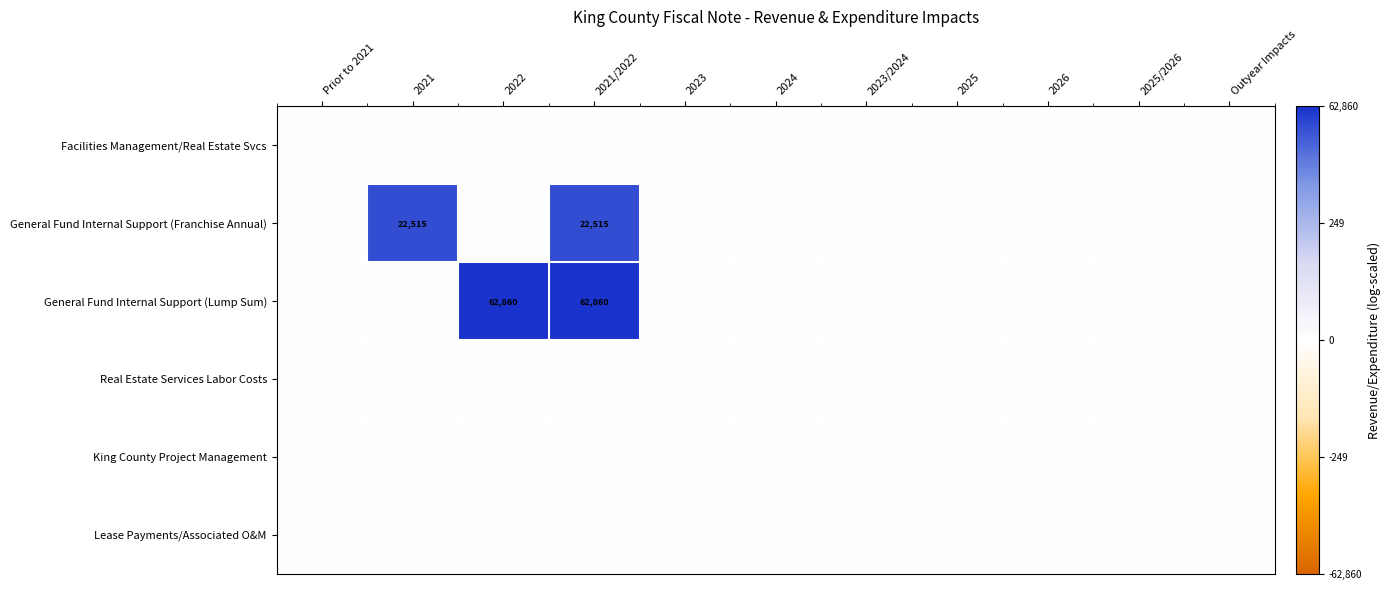

The value of General Fund Internal Support (Franchise Annual) at 2021 is 39513. True or false?

False